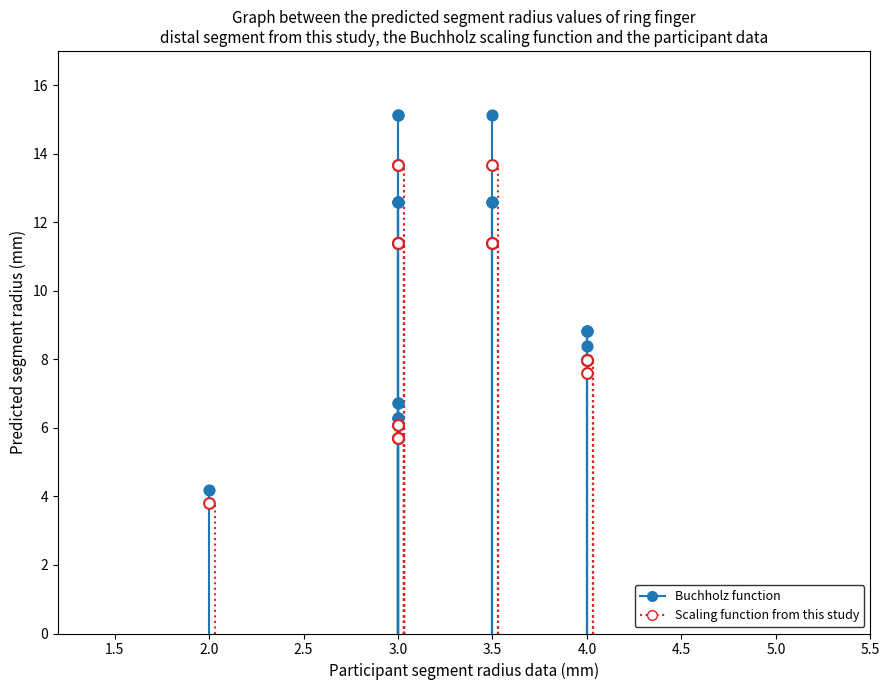

Which series has the largest Y range (max minus min)?

Buchholz function